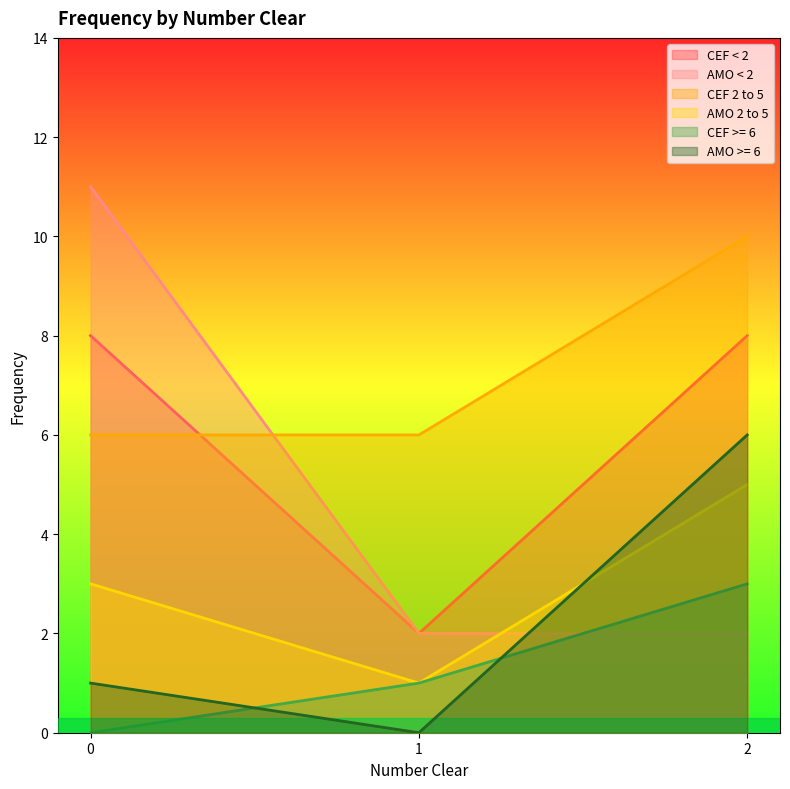

At which category is the sum across all series the highest?

2